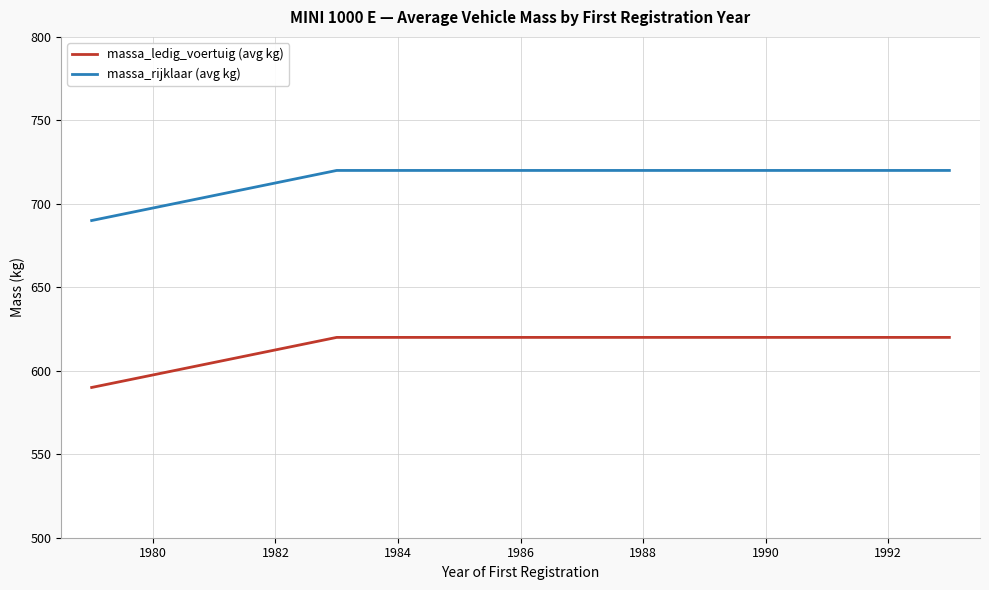

List the series in order of their overall mean, lowest first.

massa_ledig_voertuig (avg kg), massa_rijklaar (avg kg)